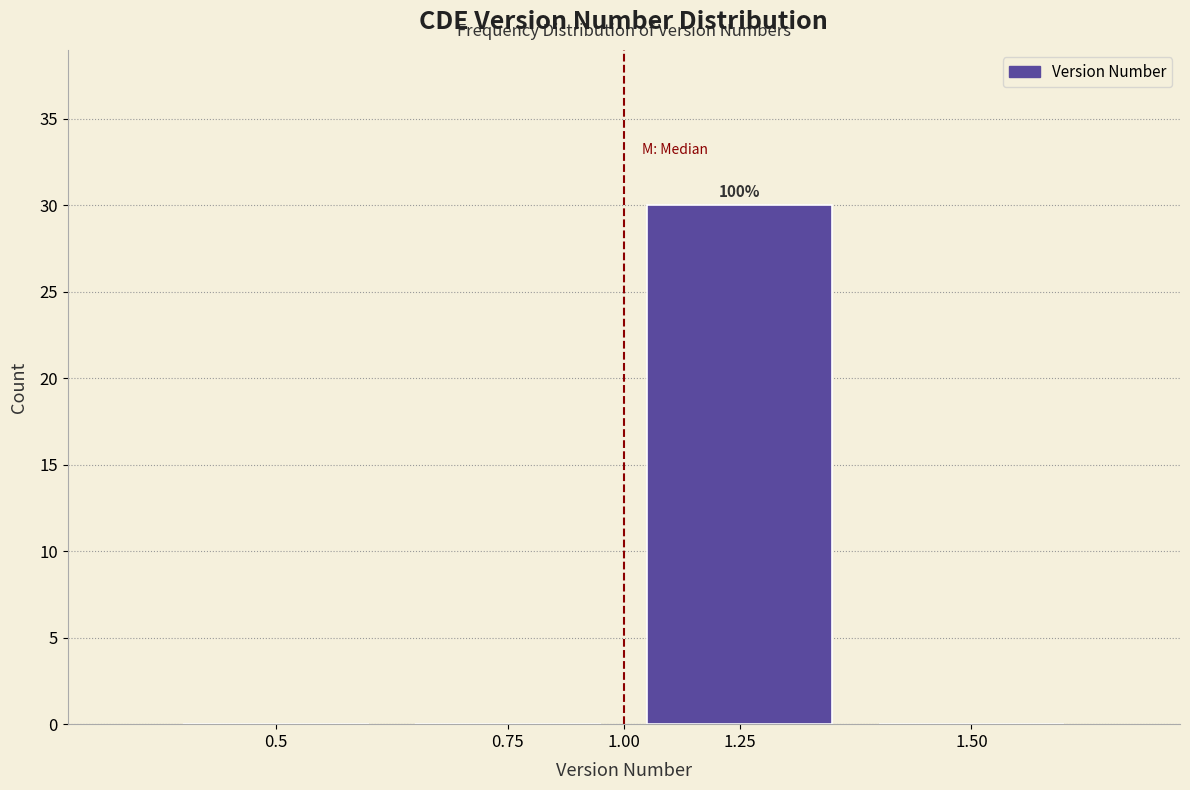

Reading left to right, transcribe all the data shown in this chart.

0.5=0	0.75=0	1.25=30	1.50=0